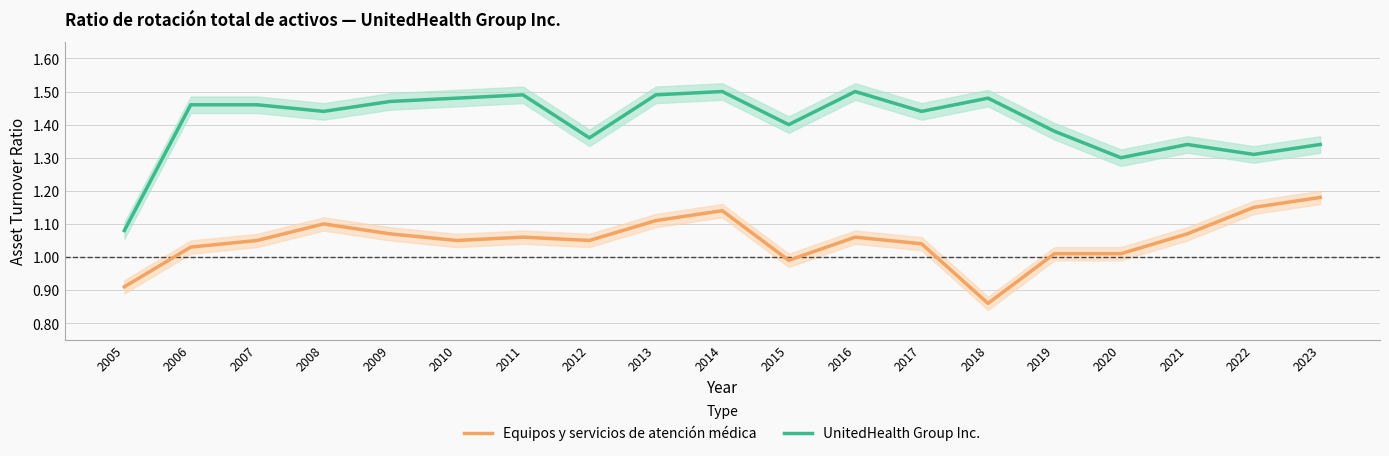

What is the value of the UnitedHealth Group Inc. point at the 9th from the left?

1.5